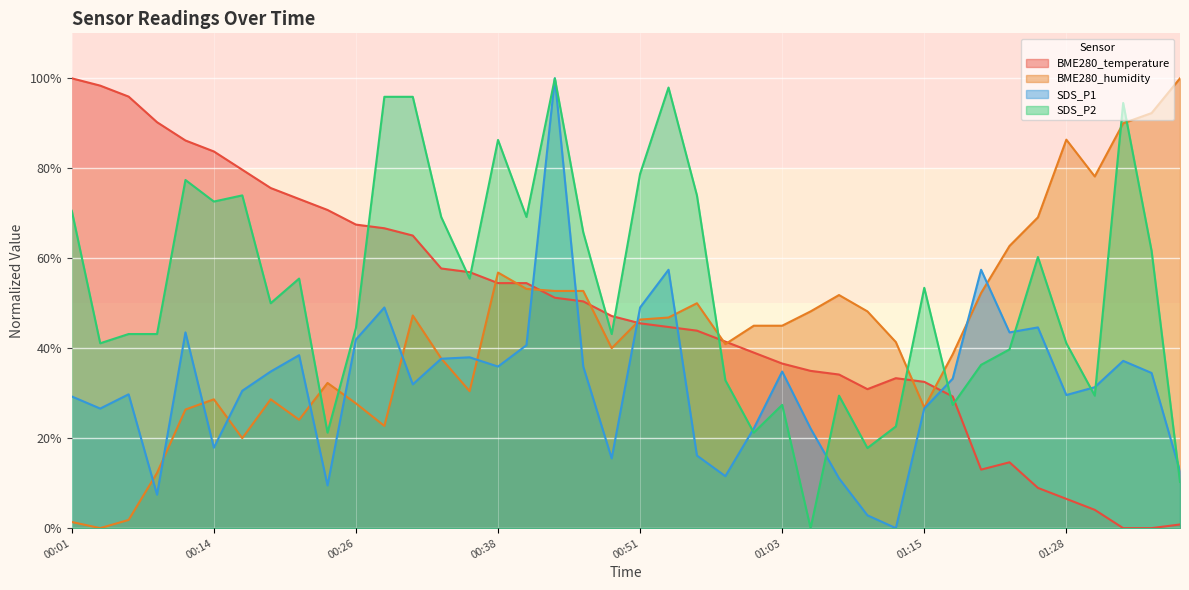

Between 01:10 and 00:26, which is larger?

00:26